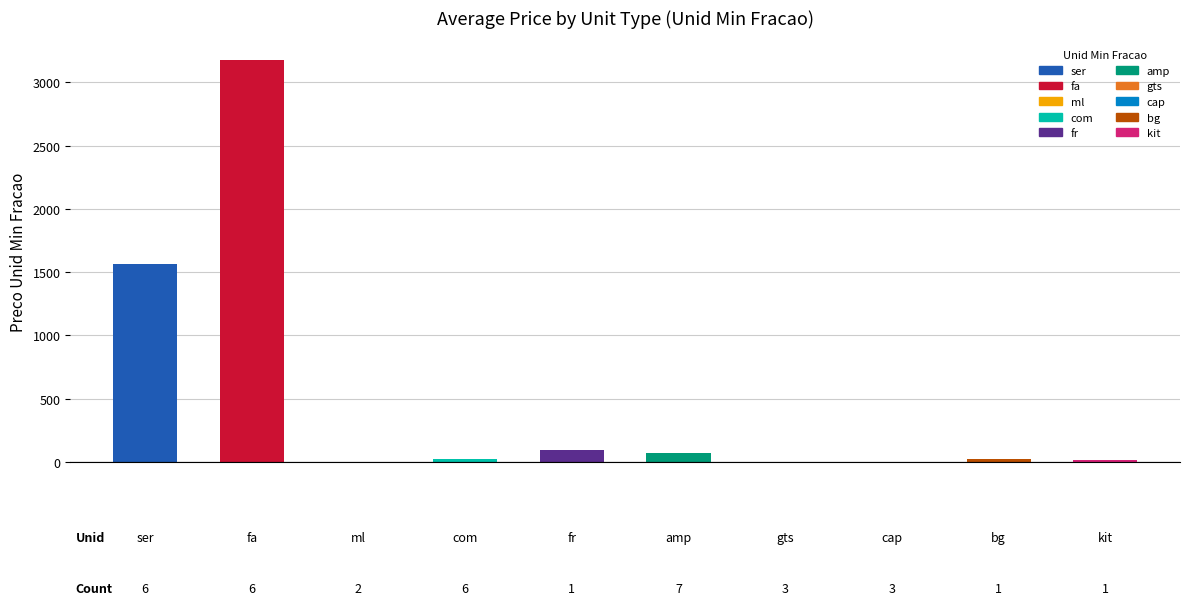

True or false: the data shows 7.6 at kit.

False